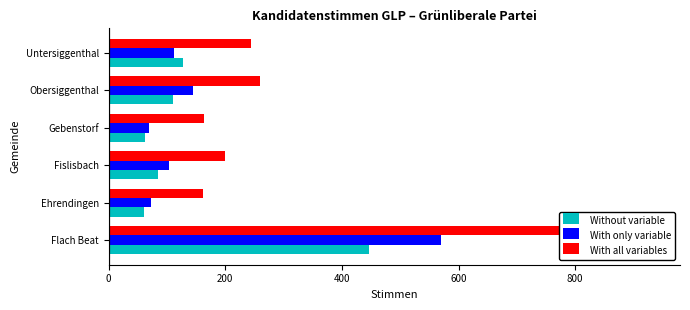

Which series has the largest range (max minus min)?

With all variables